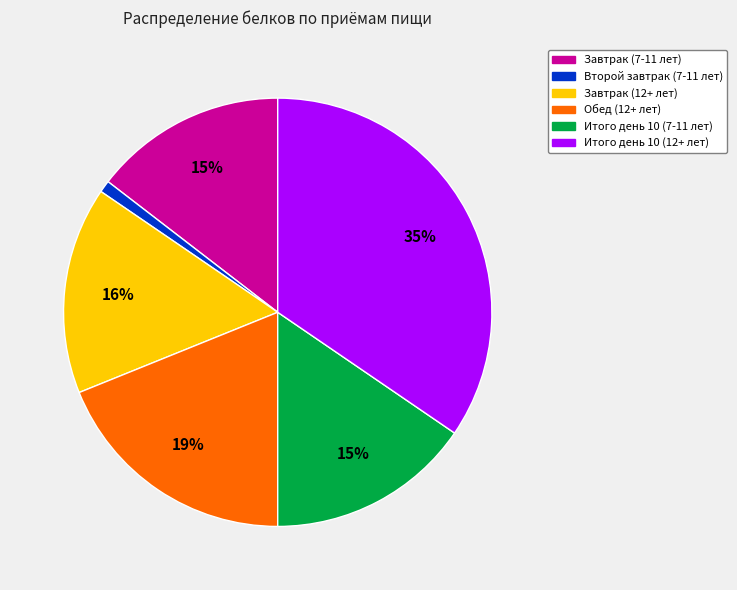

Which has a higher value, Итого день 10 (12+ лет) or Второй завтрак (7-11 лет)?

Итого день 10 (12+ лет)